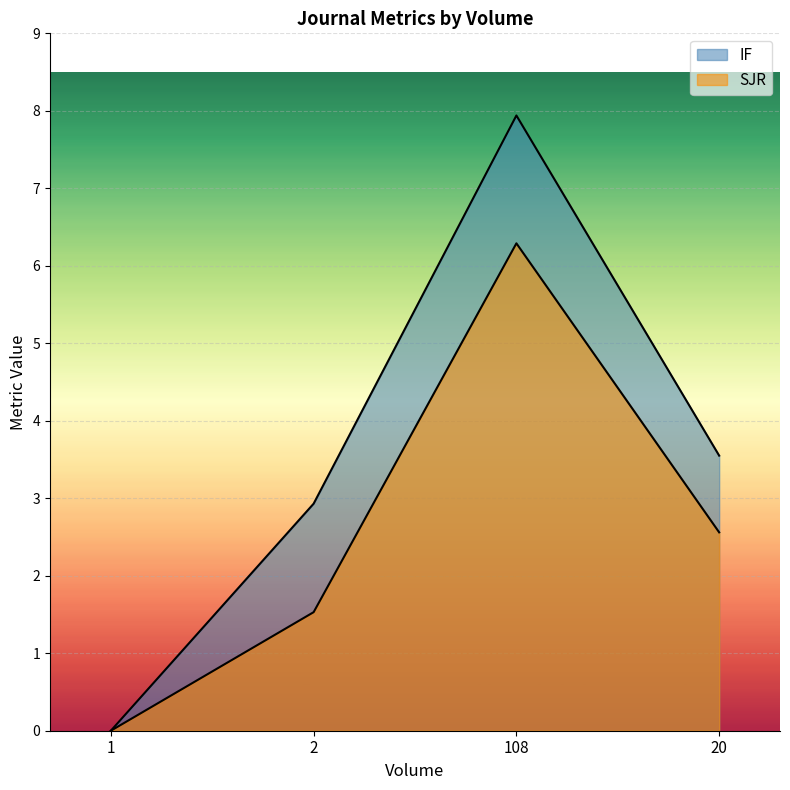

Read the SJR value at 108.

6.3